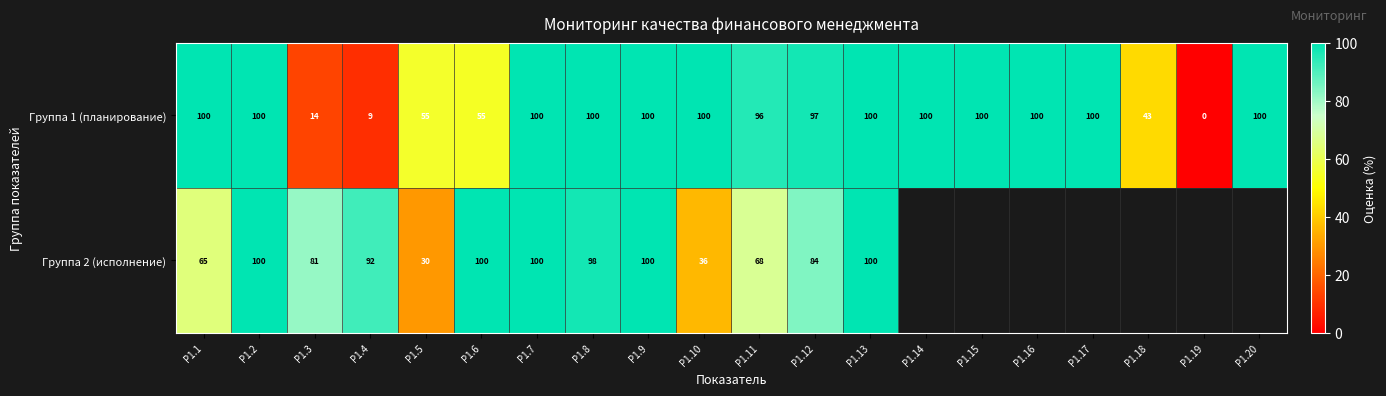

What is the difference between the Группа 2 (исполнение) values at Р1.2 and Р1.3?

19